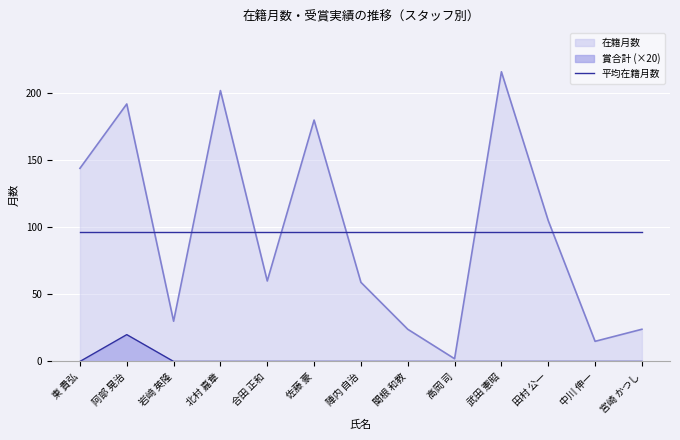

True or false: 賞合計 has a value of 0 at 高岡 司.

True